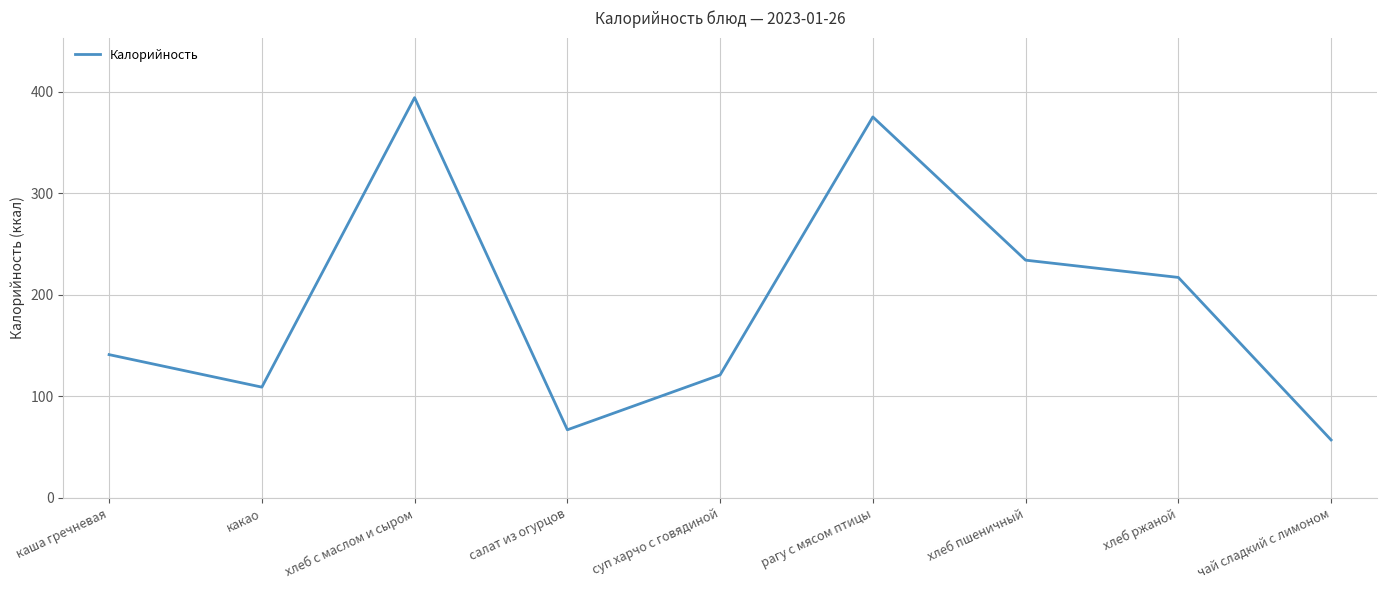

True or false: the data has more than 1 interior local peaks.

True